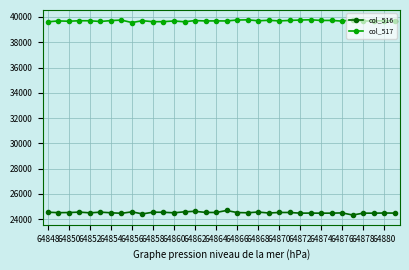

What is the sum of all col_517 values?

1349613